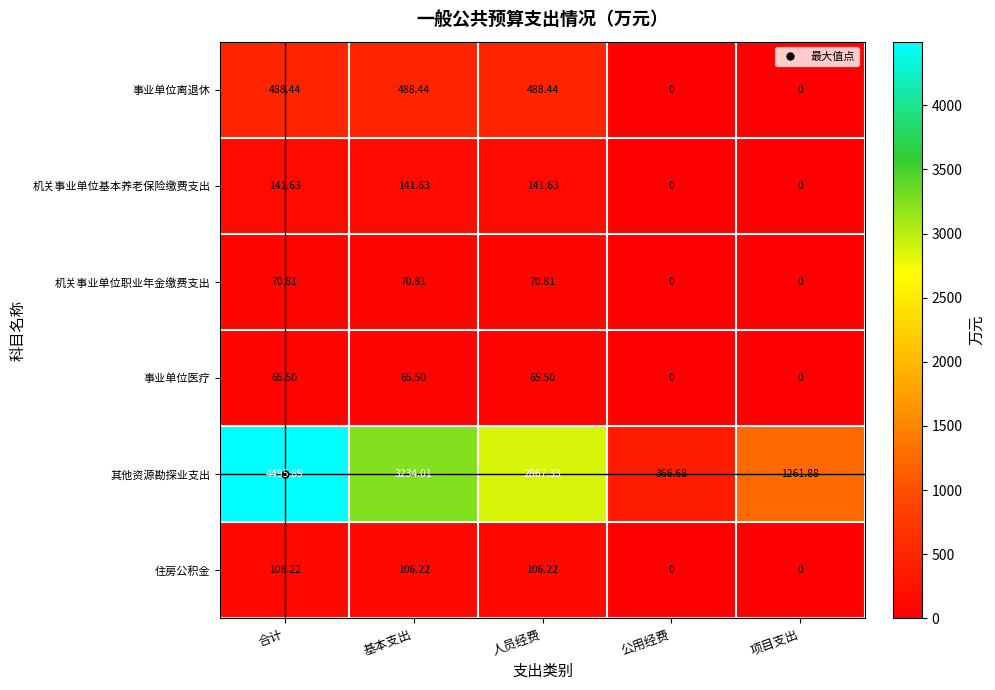

What is the total value across all series at 合计?

5368.5